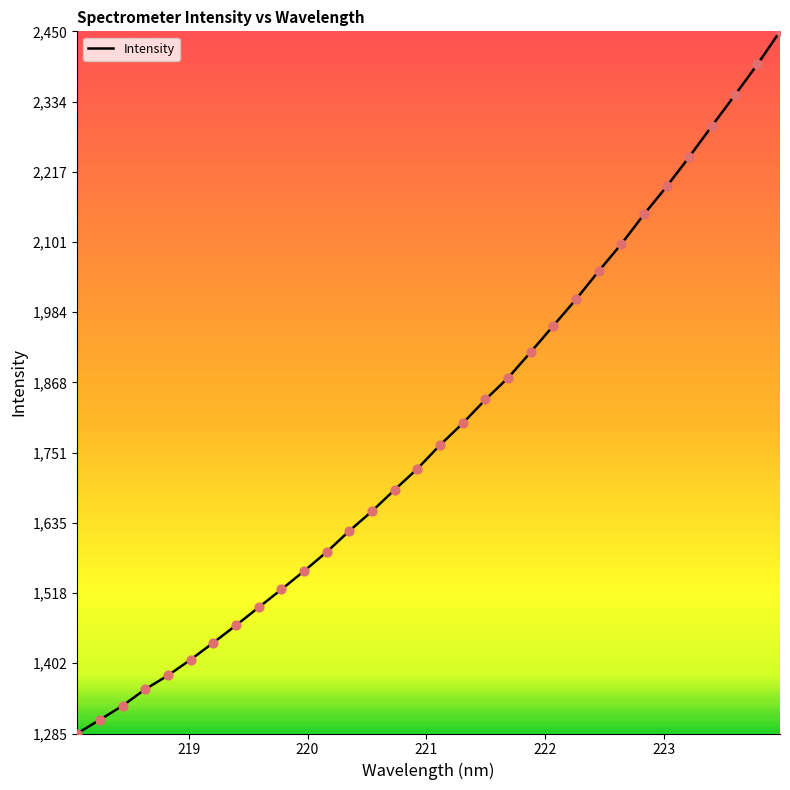

What is the maximum value shown in the chart?

2450.1